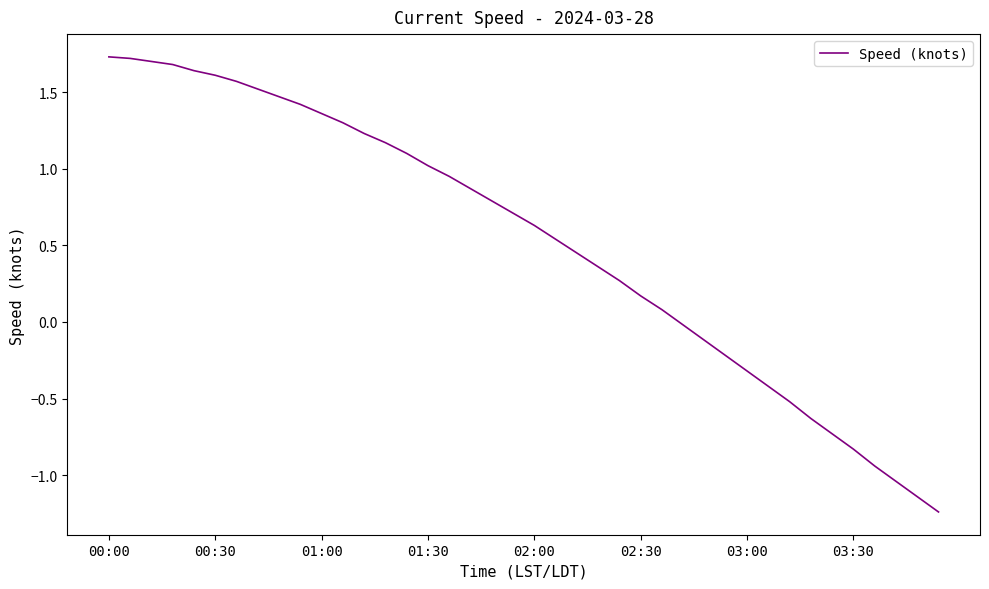

What is the maximum value shown in the chart?

1.7